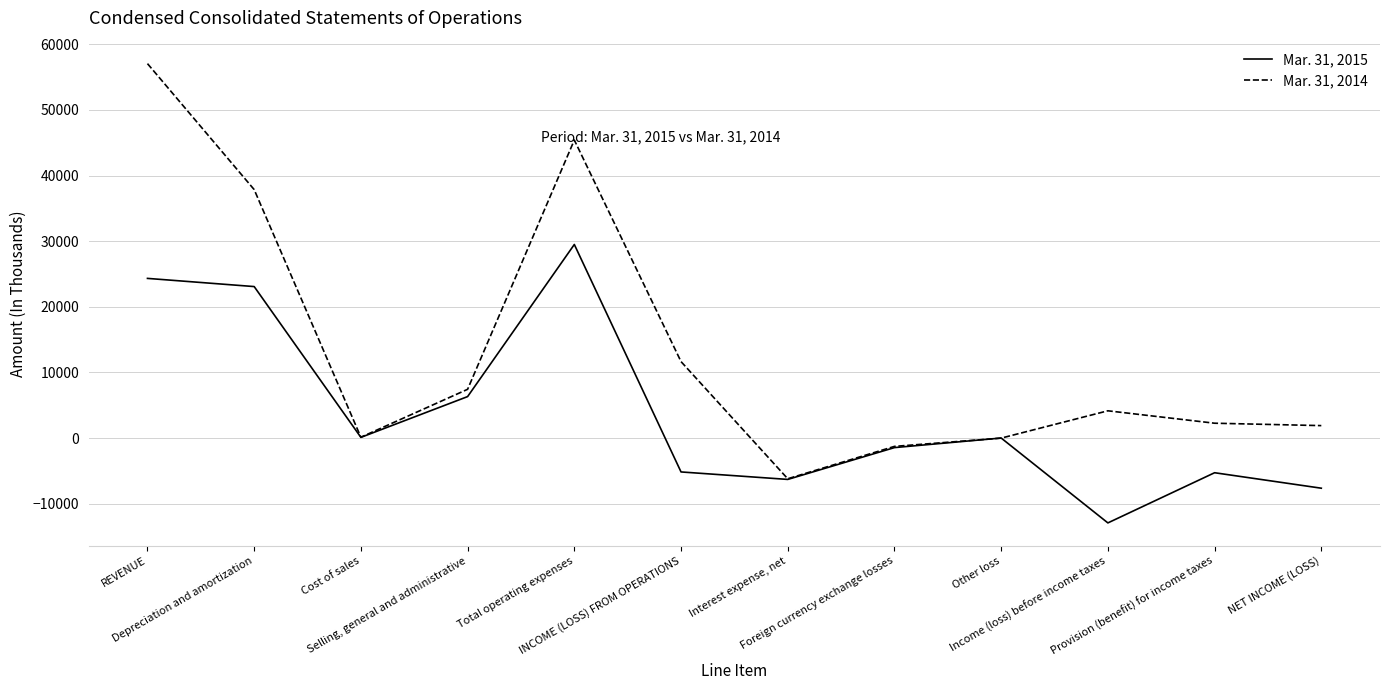

What is the smallest value displayed?

-12934